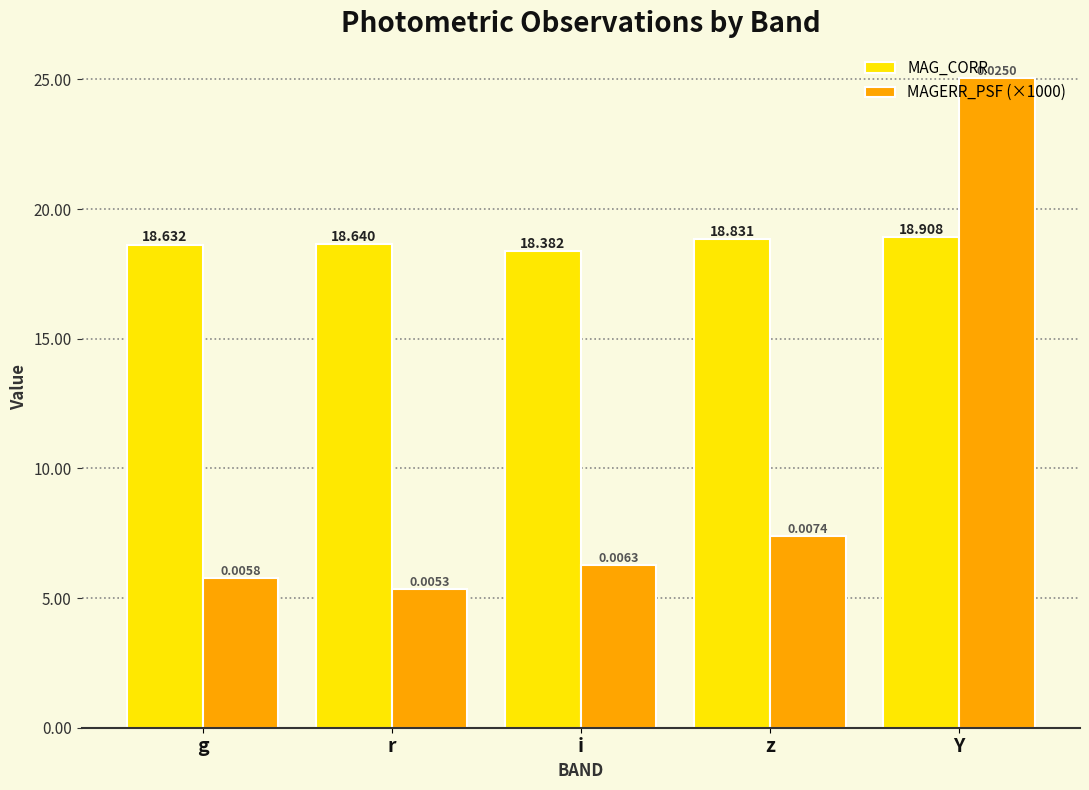

Count the MAG_CORR values in the range 18 to 19.

5